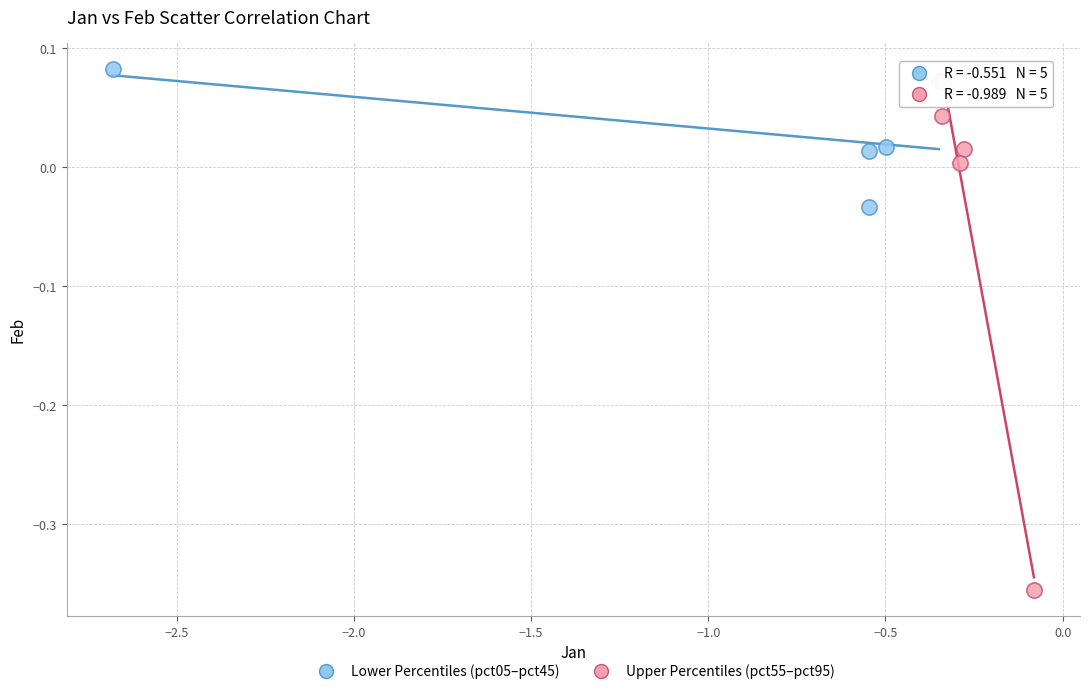

What are all the series names shown in the legend?

Lower Percentiles (pct05–pct45), Upper Percentiles (pct55–pct95)